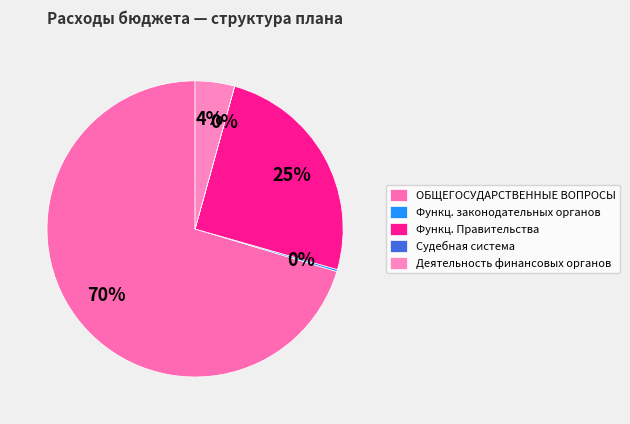

Is there a majority slice in this chart?

Yes